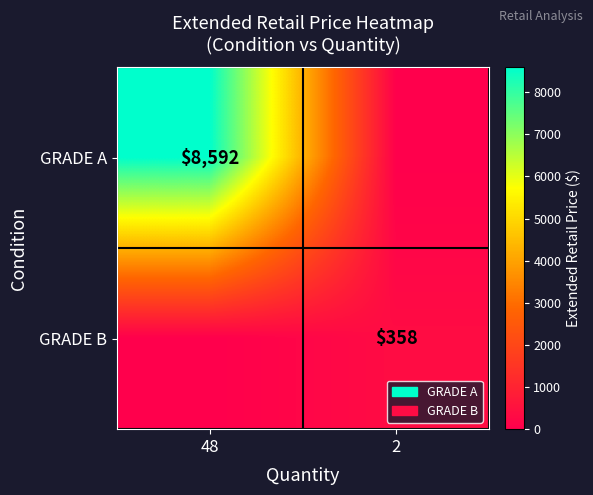

Is the value of GRADE A at 48 greater than the value of GRADE B at 2?

Yes